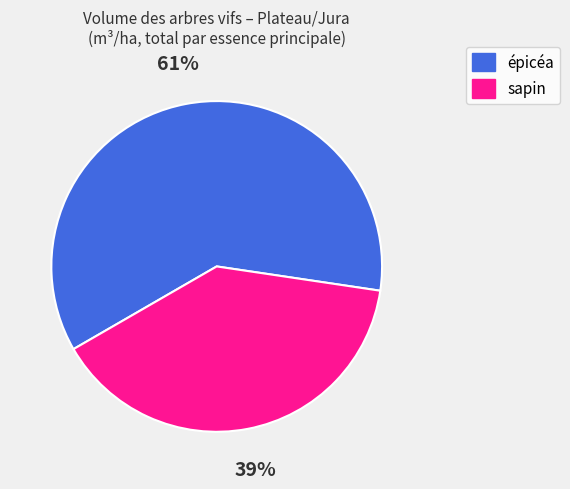

Does any single category account for the majority?

Yes